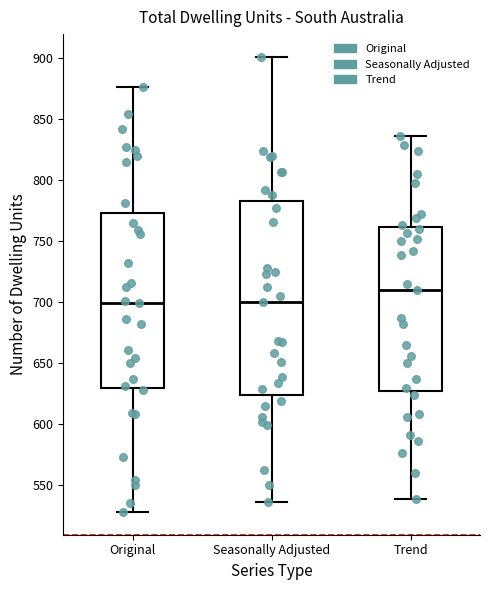

Comparing the boxes themselves (not the whiskers), which one is the tallest?

Seasonally Adjusted